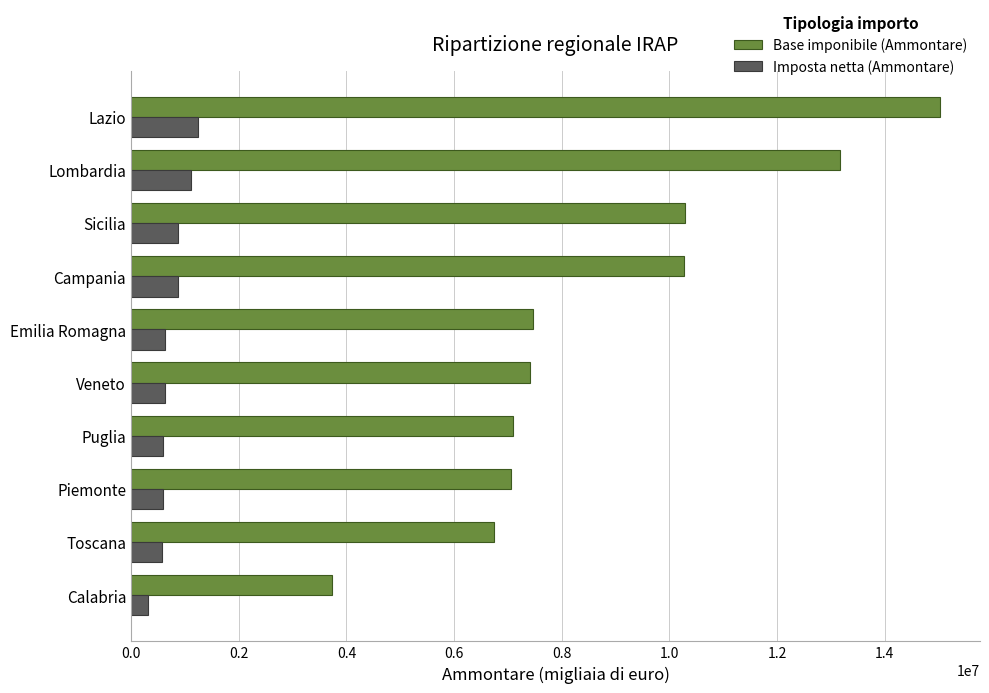

At how many categories does at least one series exceed 10160419?

4